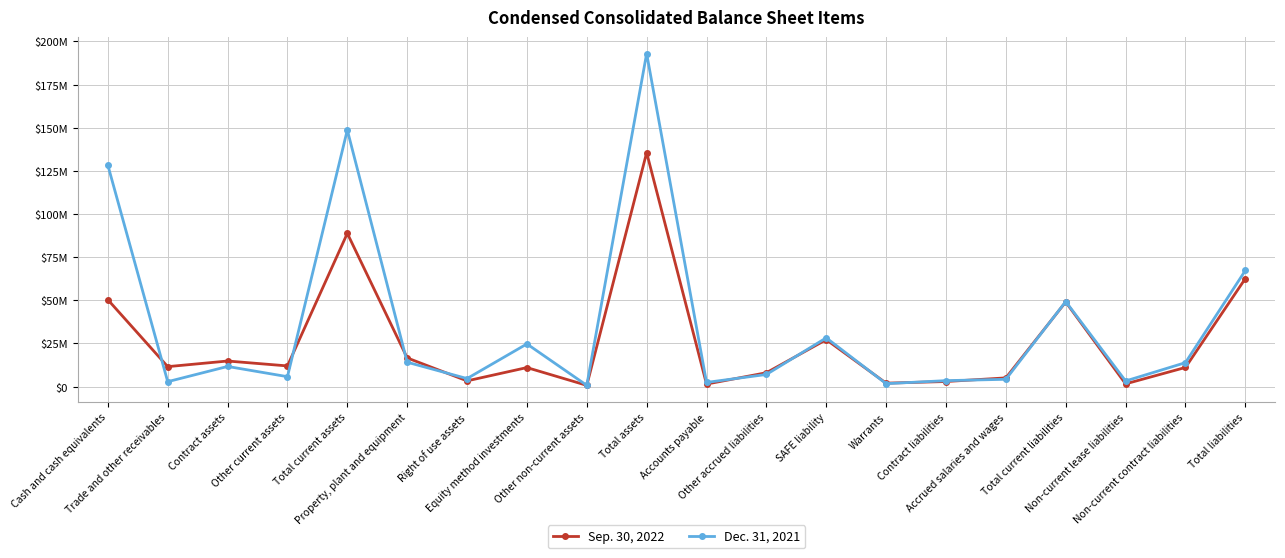

True or false: Dec. 31, 2021 has more than 0 interior local peaks.

True